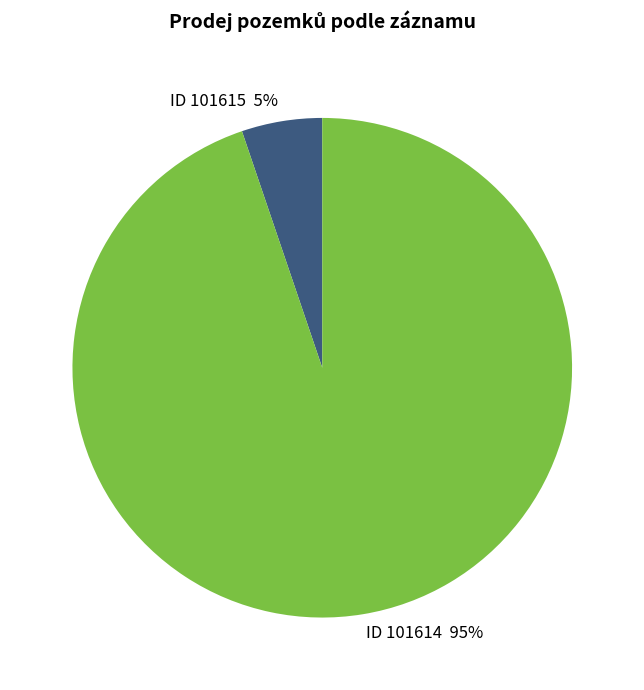

Is there a majority slice in this chart?

Yes